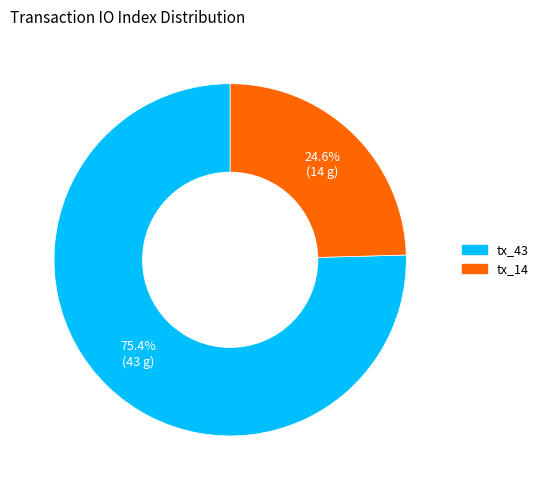

What percentage is the tx_14 slice, to the nearest percent?

25%